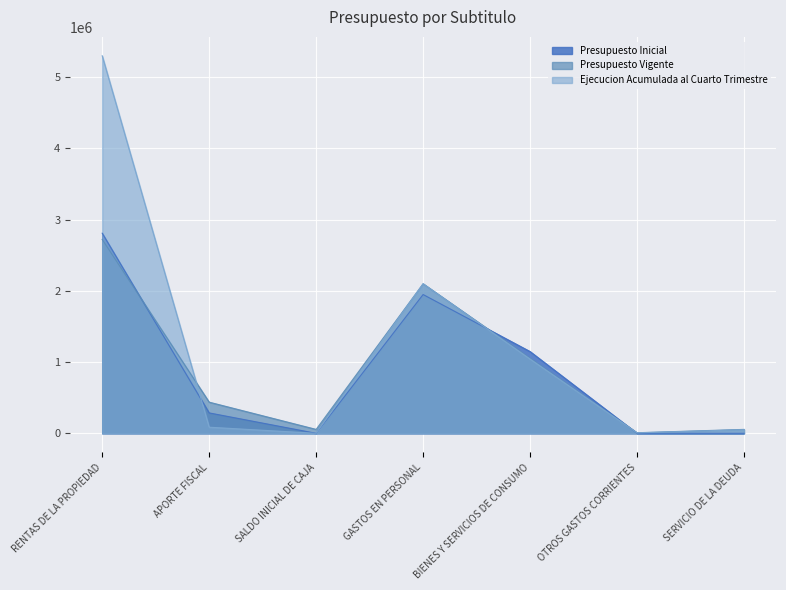

Is the value of Ejecucion Acumulada al Cuarto Trimestre at SALDO INICIAL DE CAJA greater than the value of Presupuesto Vigente at RENTAS DE LA PROPIEDAD?

No